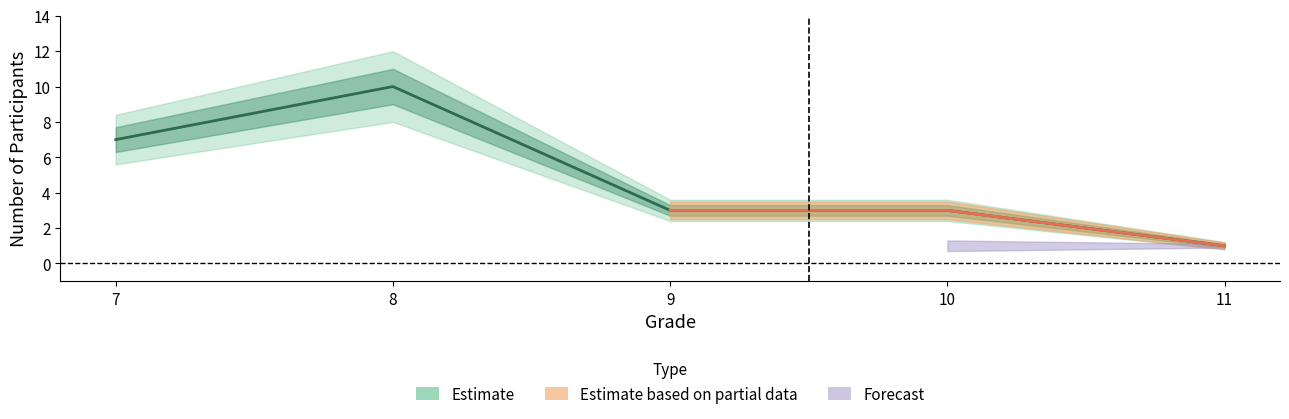

The value at 7 is 3. True or false?

False